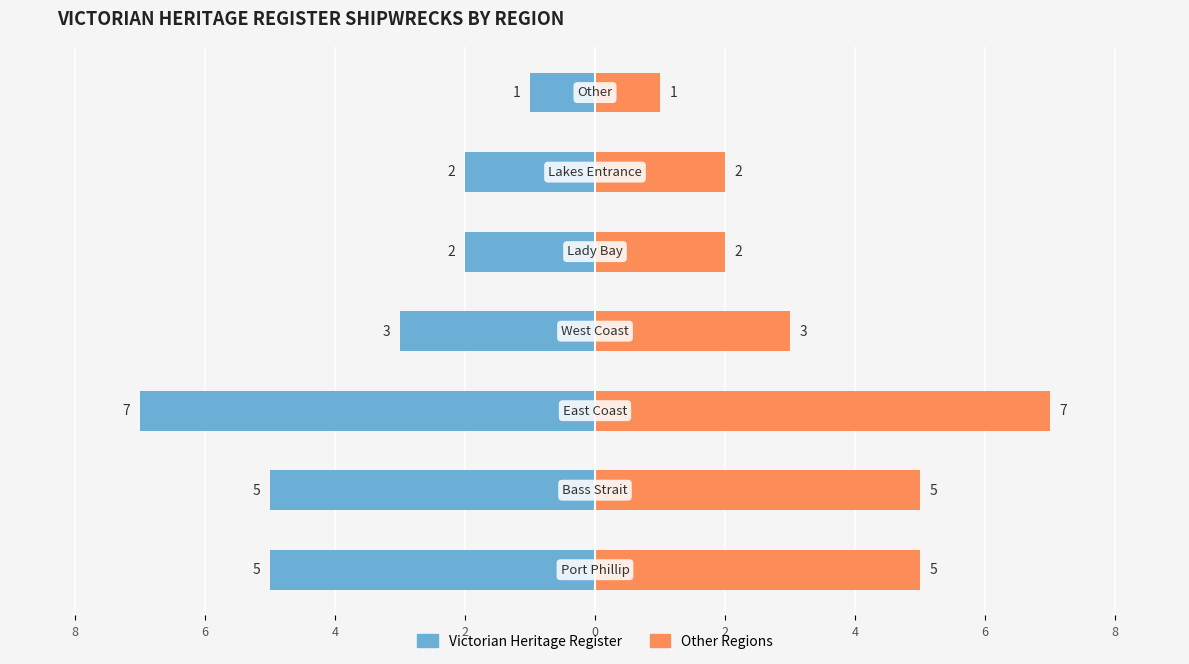

How many Other Registers values are between 2 and 5?

5